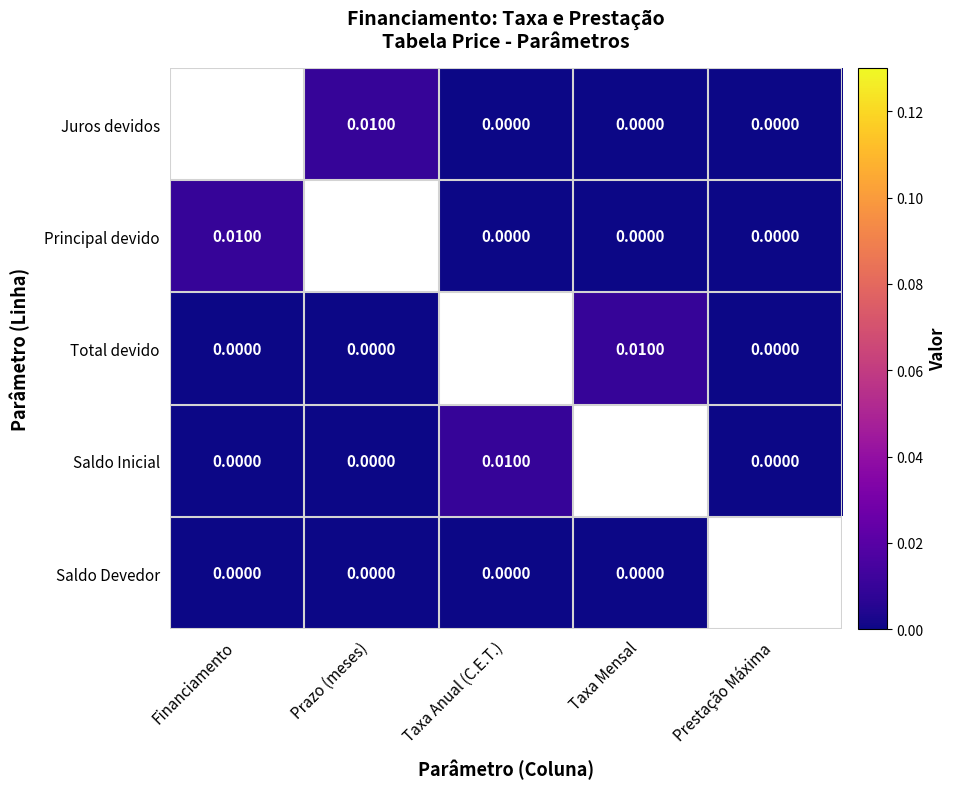

Is the value of Saldo Devedor at Taxa Anual (C.E.T.) greater than the value of Juros devidos at Prazo (meses)?

No